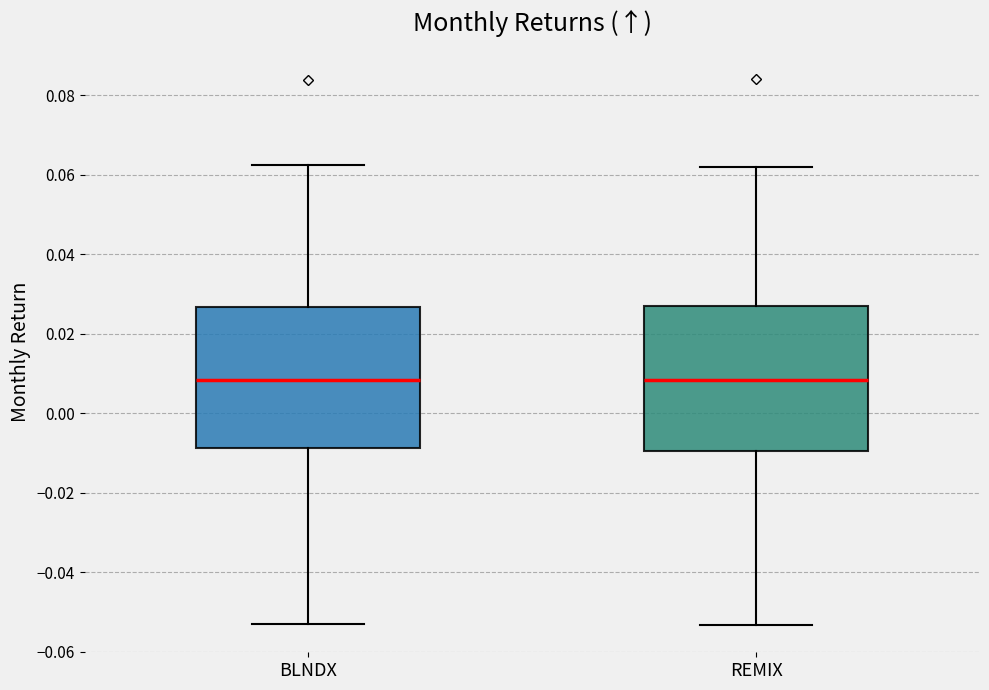

Where is the upper edge of the box for REMIX on the y-axis? The values are not printed on the chart, so give them approximately, as read against the axis.

0.026